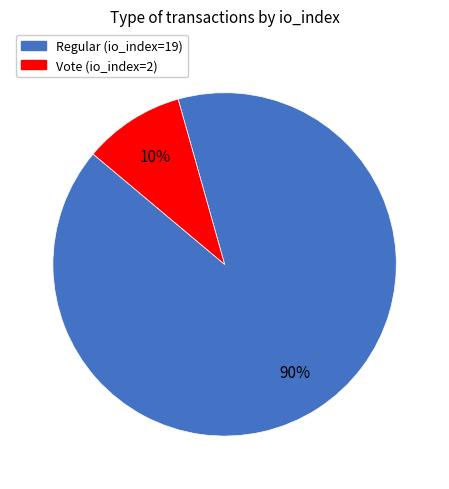

Combined, do Regular (io_index=19) and Vote (io_index=2) account for over 50%?

Yes